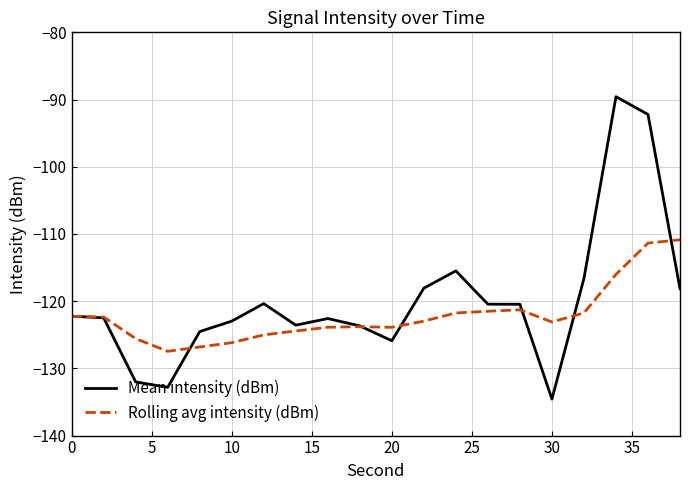

Which series has the widest spread of values?

Mean intensity (dBm)